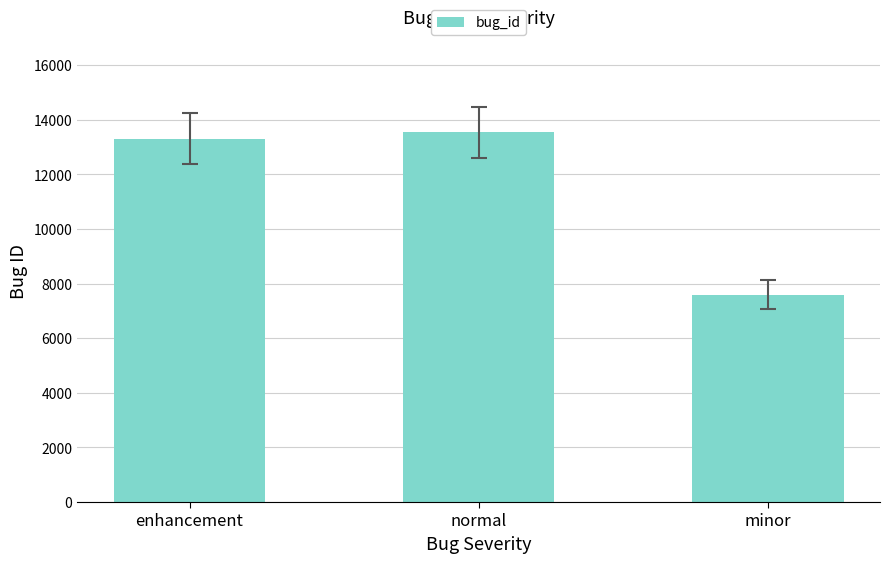

Where is the data nearest to the value 10568?

enhancement